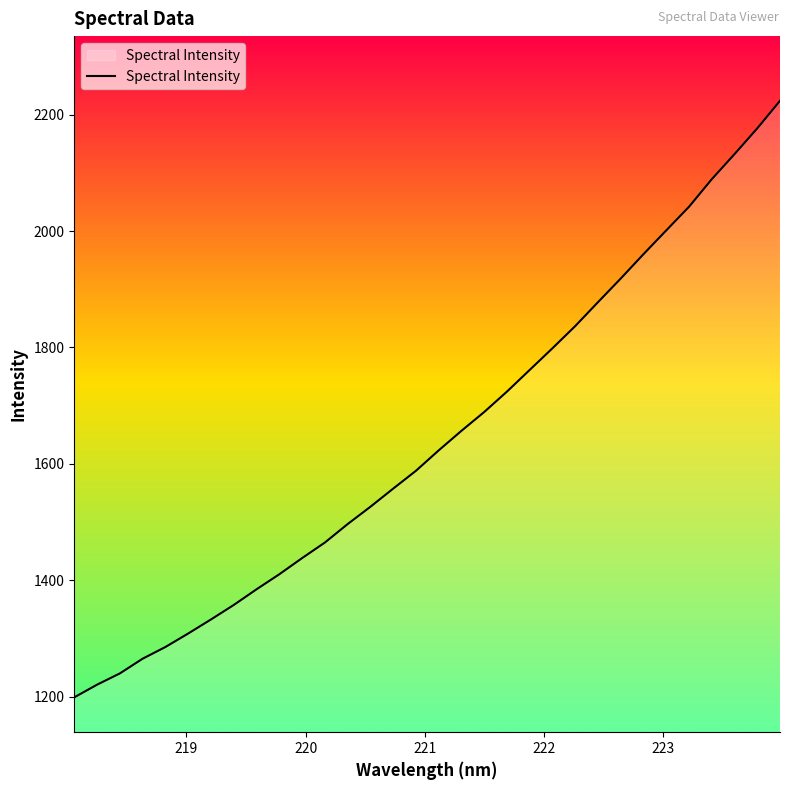

What is the difference between the maximum and minimum values?

1025.0